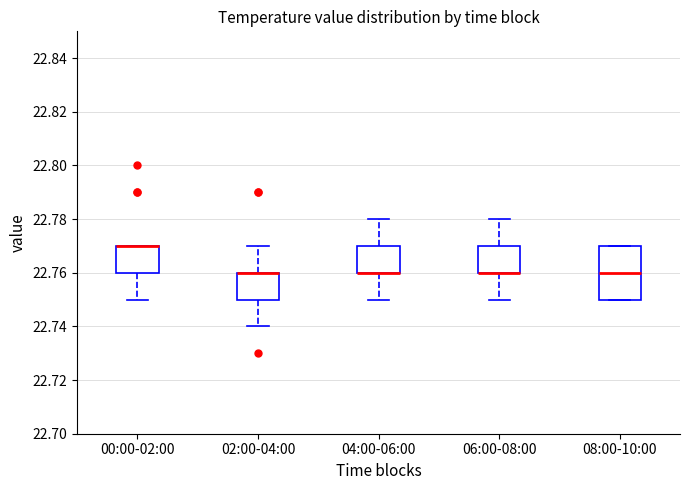

Reading left to right, transcribe this box plot: for each box, give where its median line is, the range the box spans, and where its two whiskers end, as read against the y-axis. The values are not printed on the chart, so give them approximately, as read against the axis.

00:00-02:00: median 22.77 (drawn on the box's upper edge), box 22.76 to 22.77, whiskers 22.75 to 22.77
02:00-04:00: median 22.76 (drawn on the box's upper edge), box 22.75 to 22.76, whiskers 22.74 to 22.77
04:00-06:00: median 22.76 (drawn on the box's lower edge), box 22.76 to 22.77, whiskers 22.75 to 22.78
06:00-08:00: median 22.76 (drawn on the box's lower edge), box 22.76 to 22.77, whiskers 22.75 to 22.78
08:00-10:00: median 22.76, box 22.75 to 22.77, whiskers 22.75 to 22.77